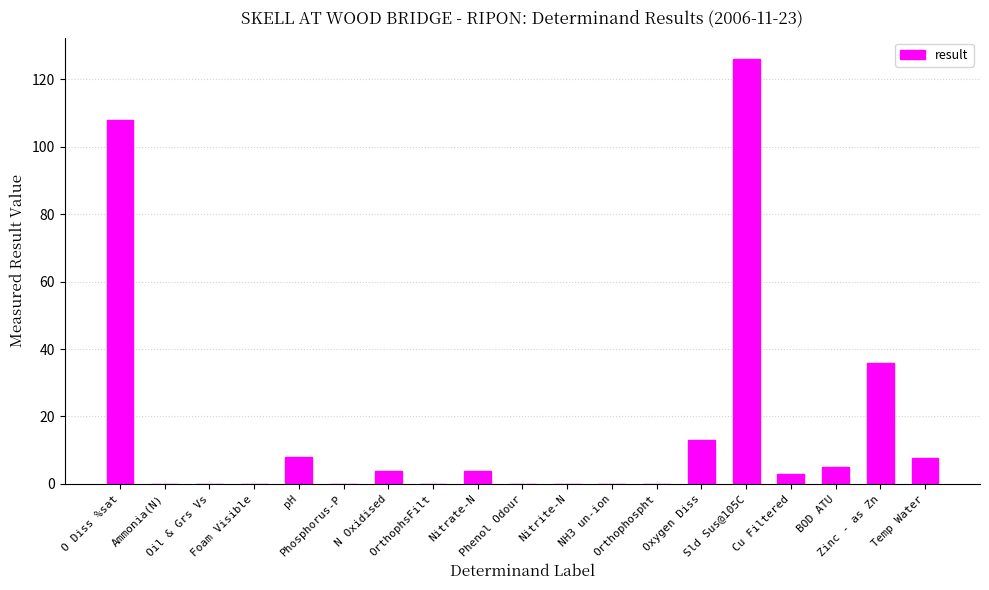

What is the greatest value displayed?

126.0